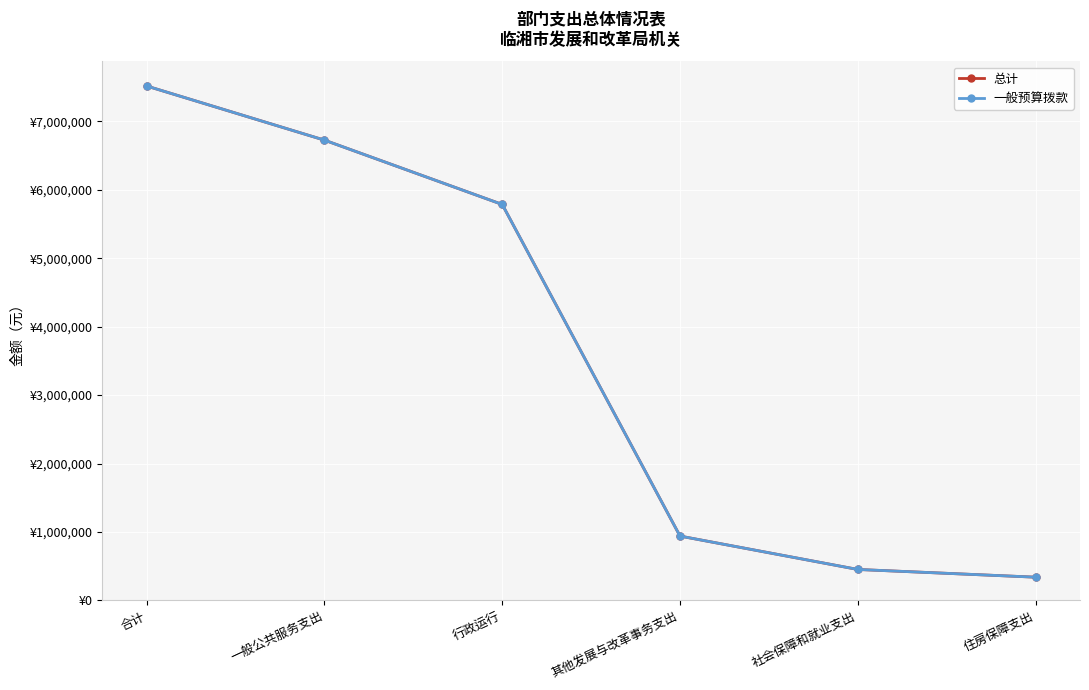

Is this an area chart (filled region under the line)?

No